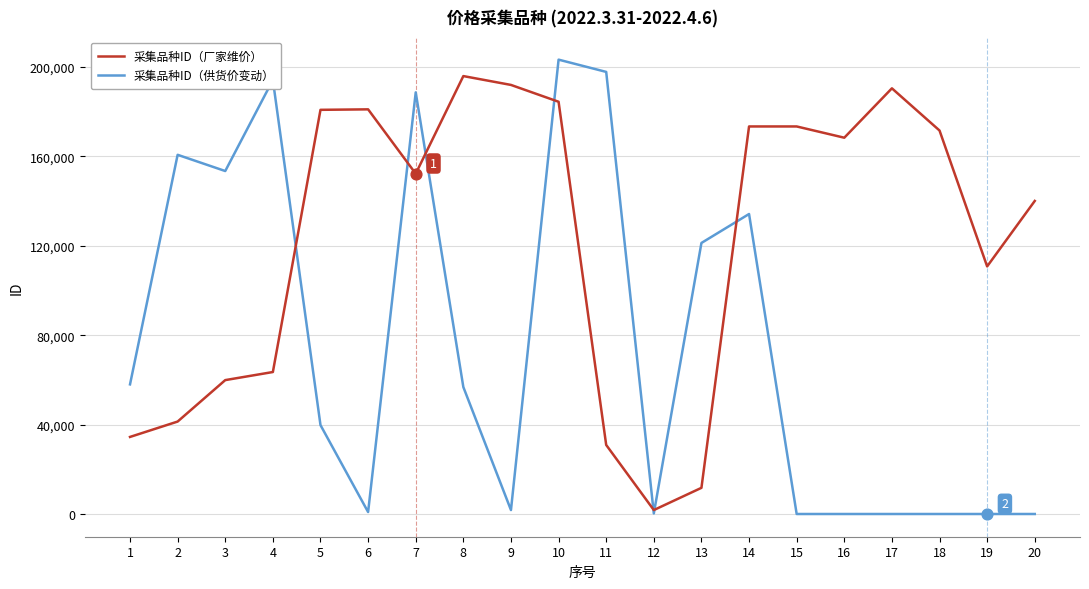

Which series has the largest total across all categories?

采集品种ID（厂家维价）